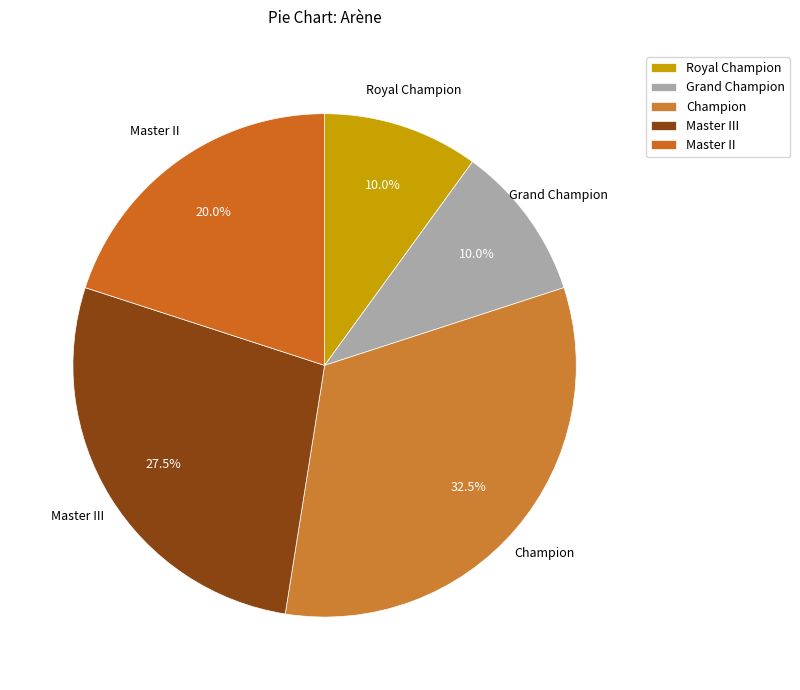

Is it true that Master II is 20% of the pie?

True